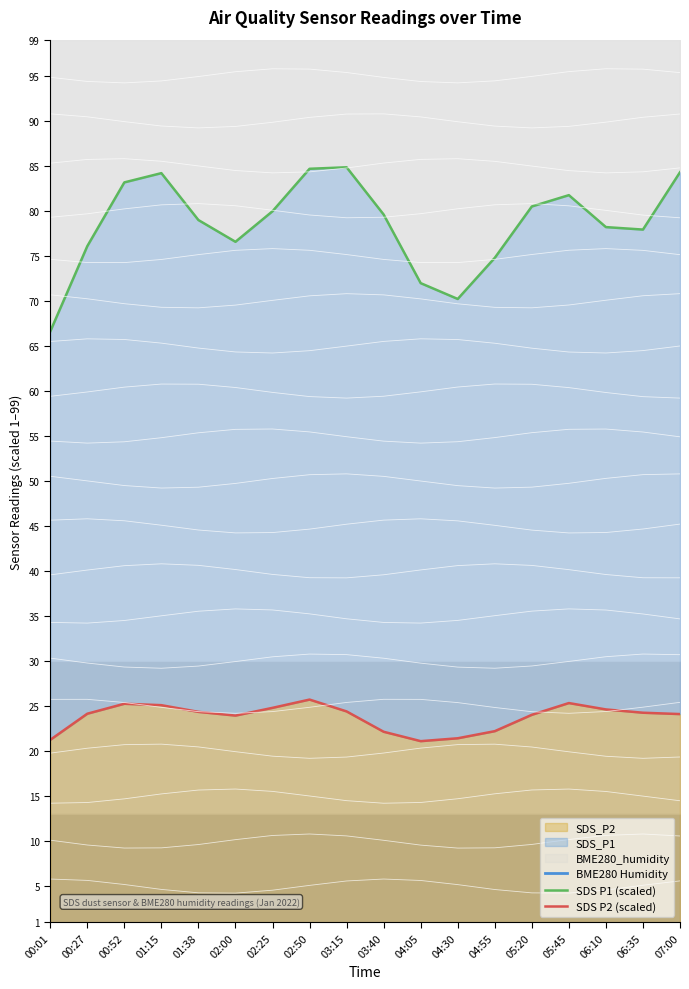

True or false: SDS P2 (scaled) has a value of 40.0 at 05:20.

False